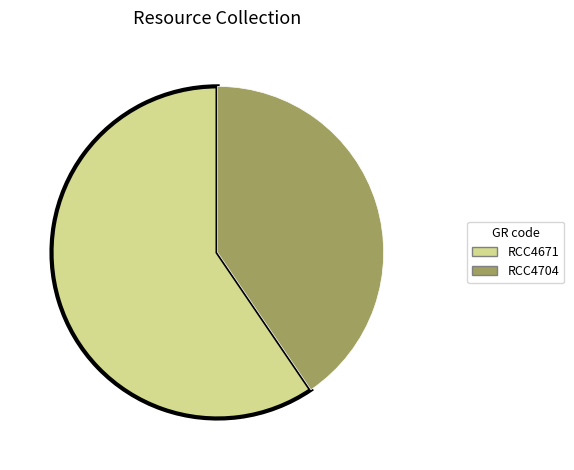

Between RCC4704 and RCC4671, which is larger?

RCC4671